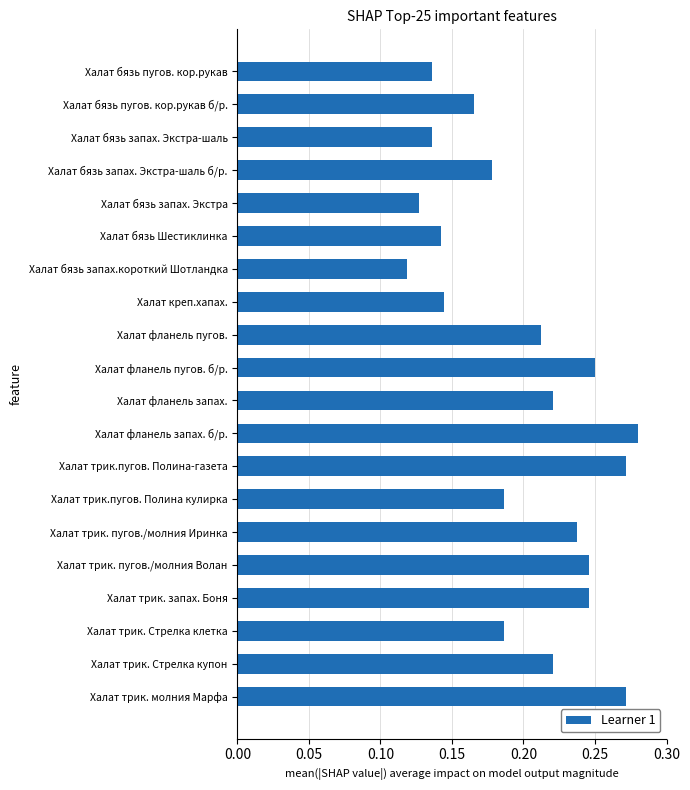

What is the sum of all values?

4.0